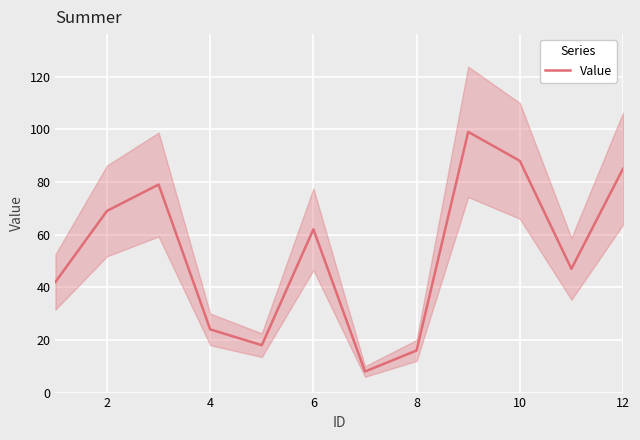

What is the maximum value for Value?

99